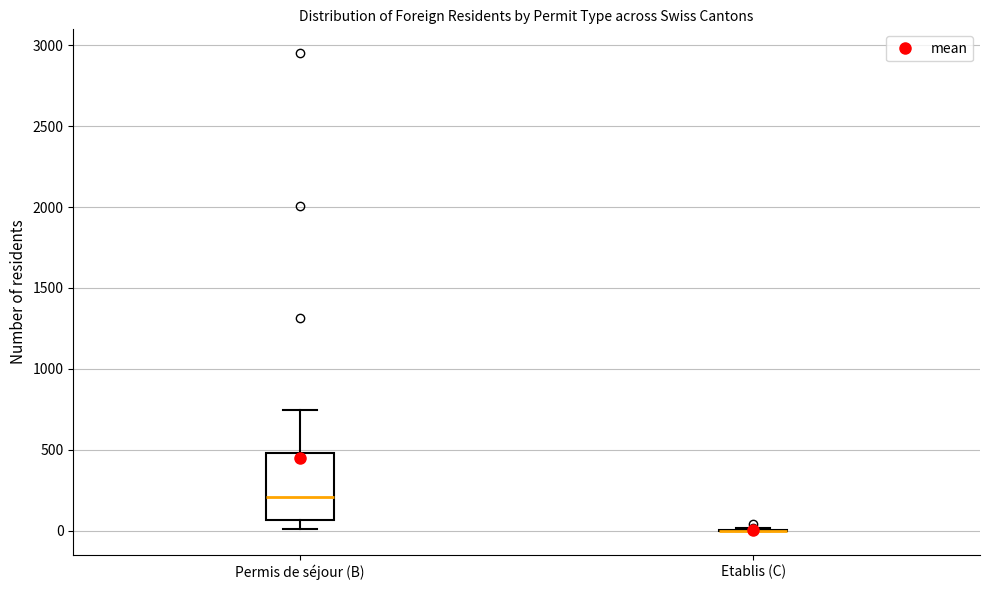

Which box is the tallest, from its lower edge to its upper edge?

Permis de séjour (B)